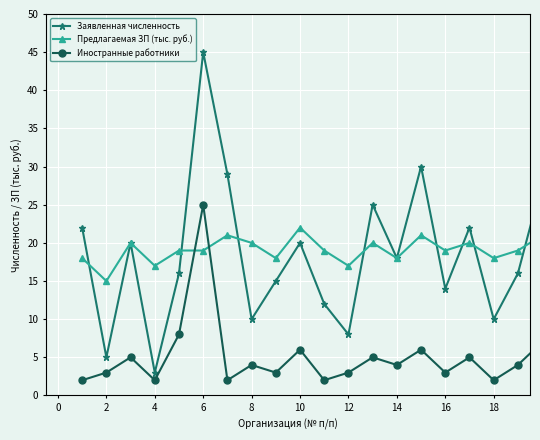

What is the minimum value for Заявленная численность?

3